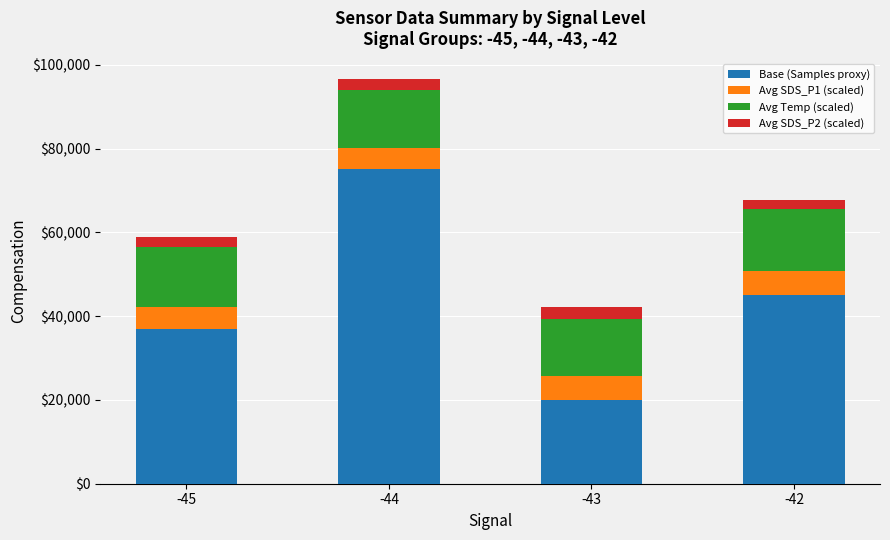

What is the sum of the Base (Samples proxy) values at -44 and -42?

120000